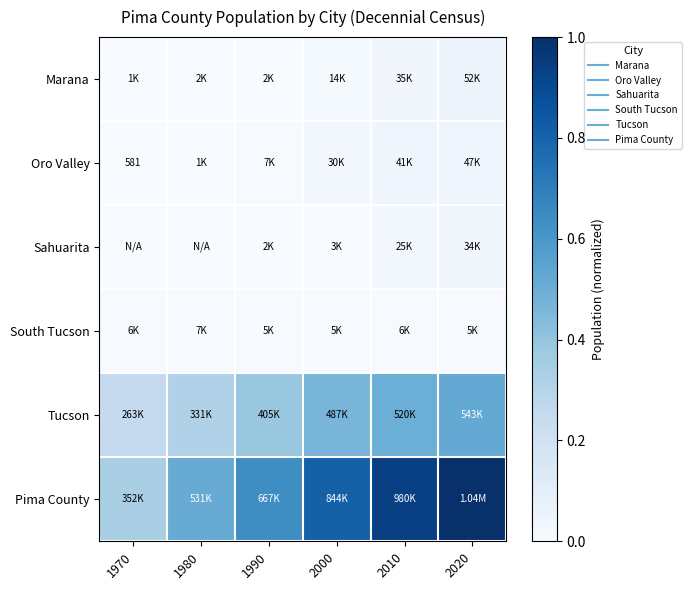

Which label corresponds to the smallest value in the chart?

1970